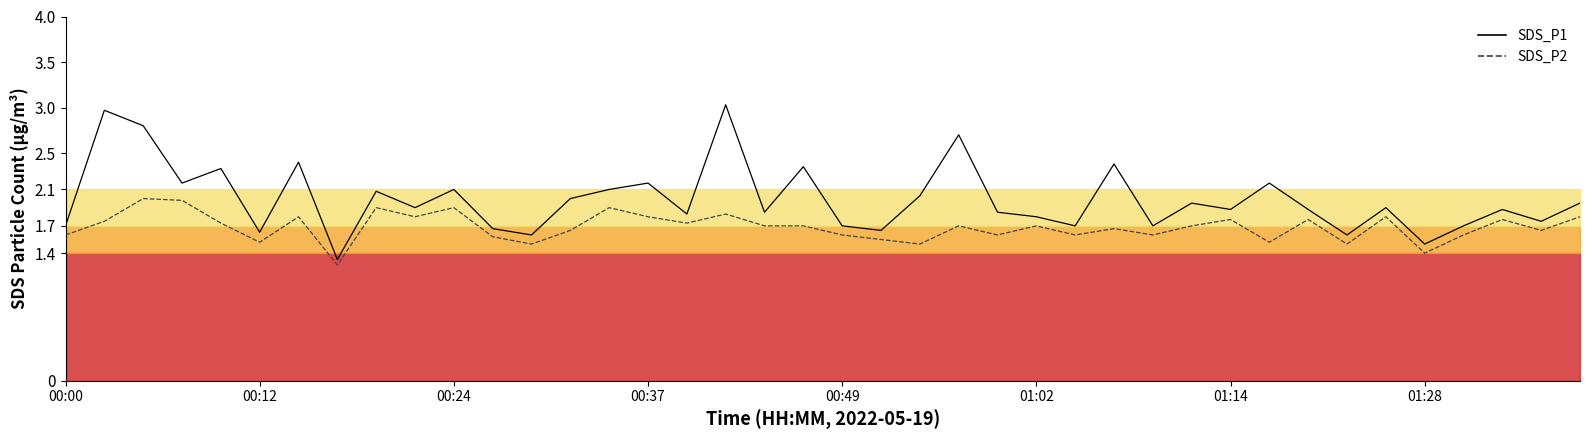

How many categories are shown in the chart?

40